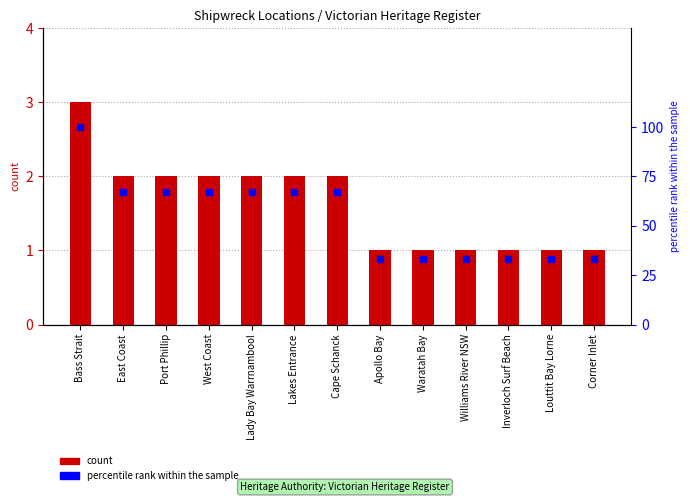

Which series contains the lowest Y value?

count